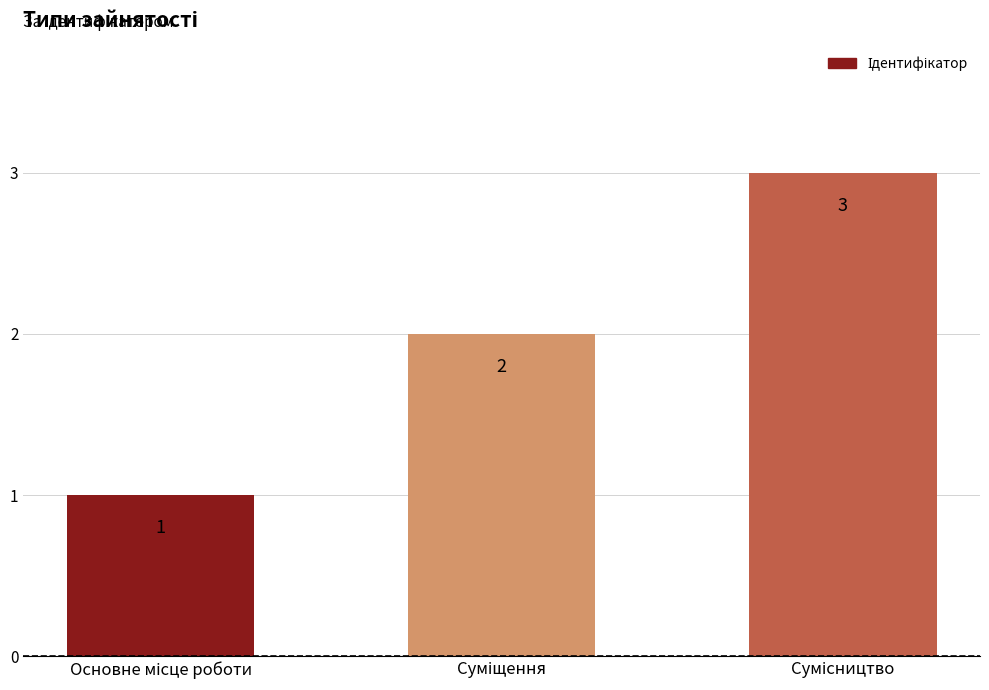

What is the greatest value displayed?

3